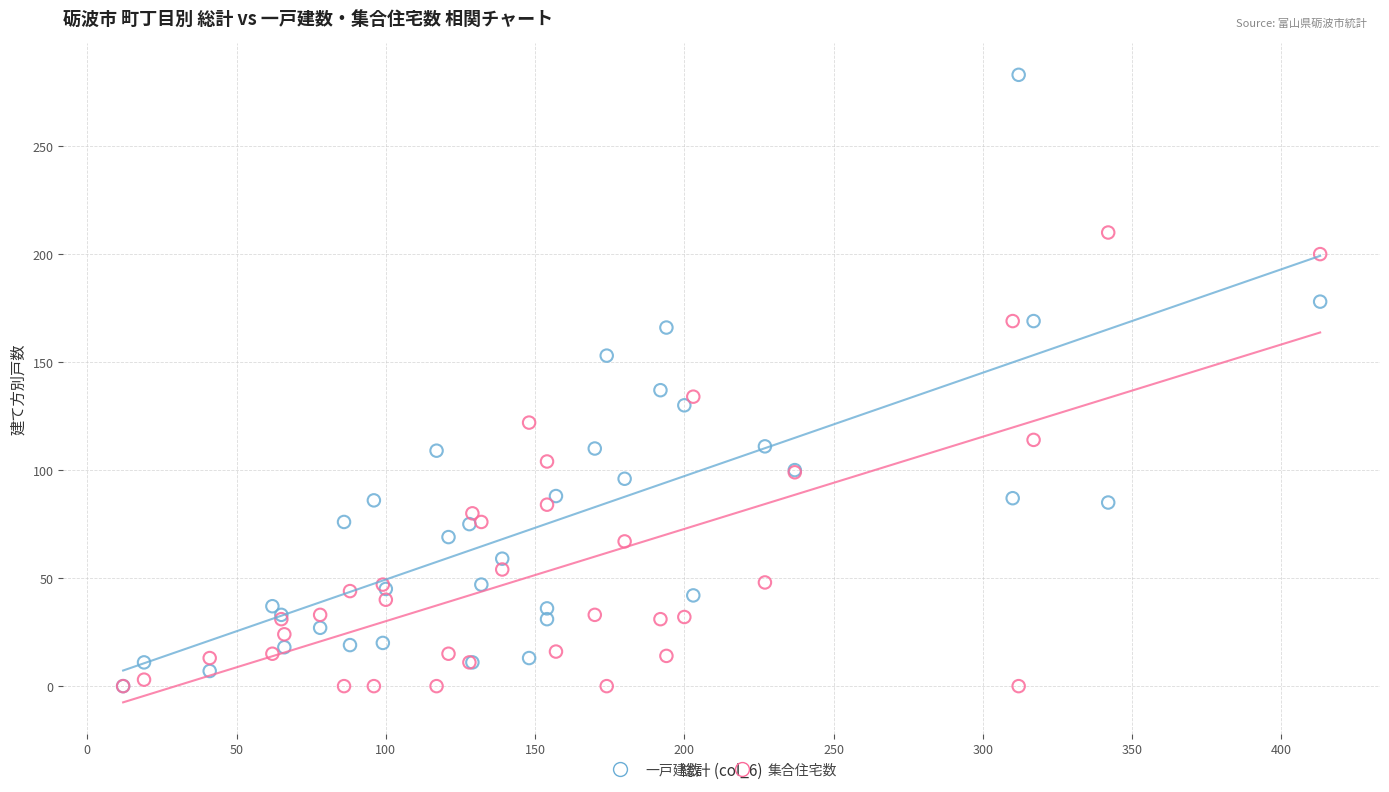

Which series has the widest spread of Y values?

一戸建数